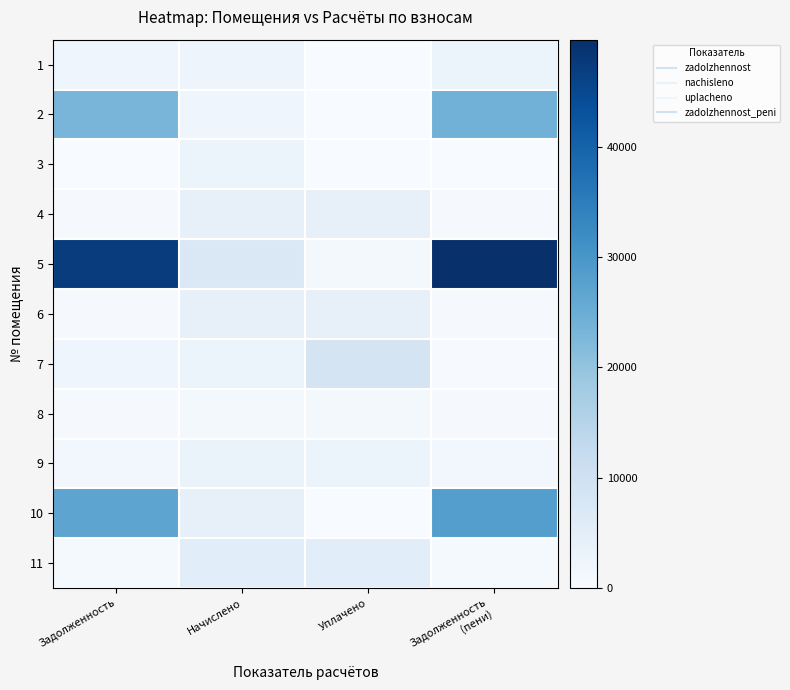

At Уплачено, list the series in order from smallest to largest.

1, 2, 3, 10, 5, 8, 9, 4, 6, 11, 7